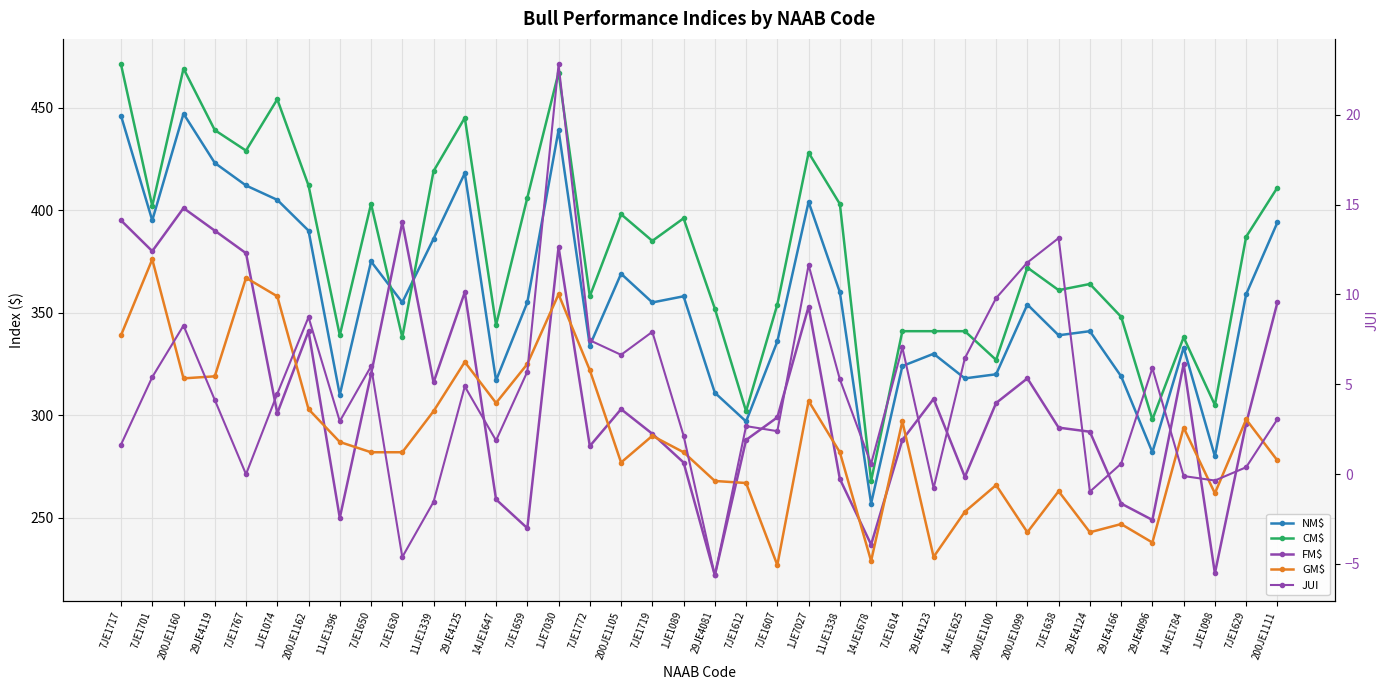

Which series changed the most between 7JE1659 and 1JE1098?

CM$